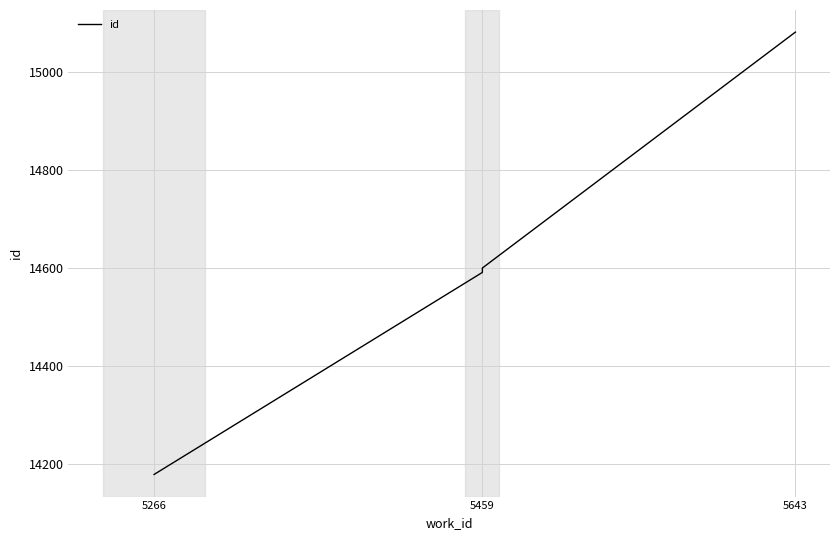

What is the value of the 3rd point from the left?

14594